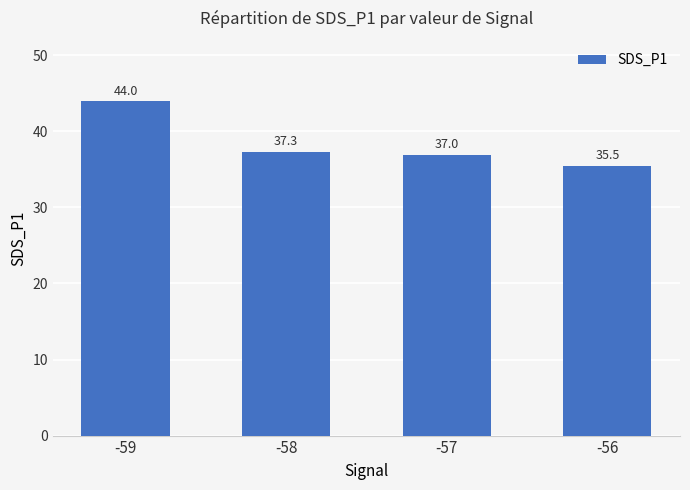

What is the difference between the second highest and minimum values?

1.8